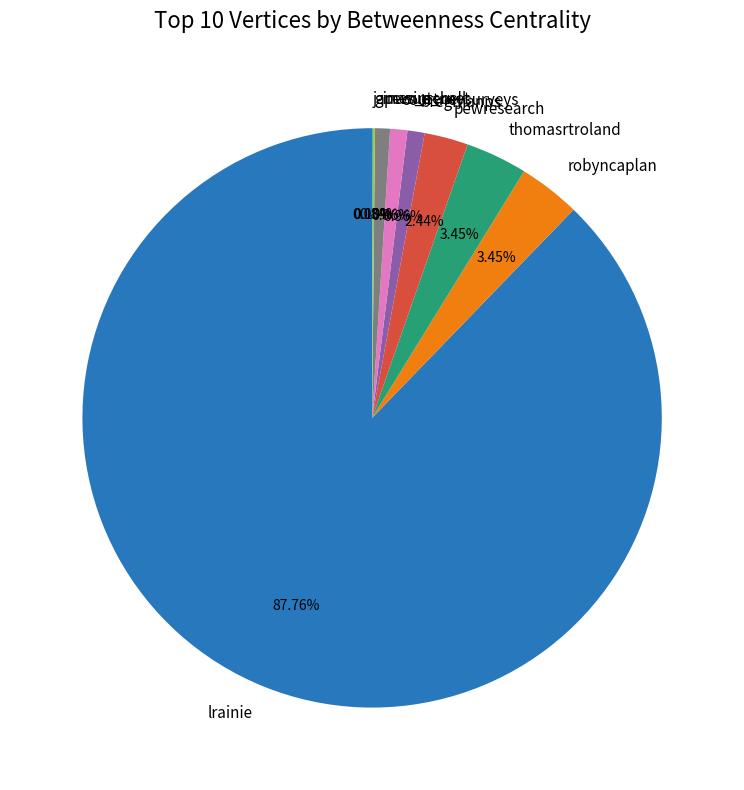

To the nearest percent, what is the difference between the largest and smallest slice percentages?

88%